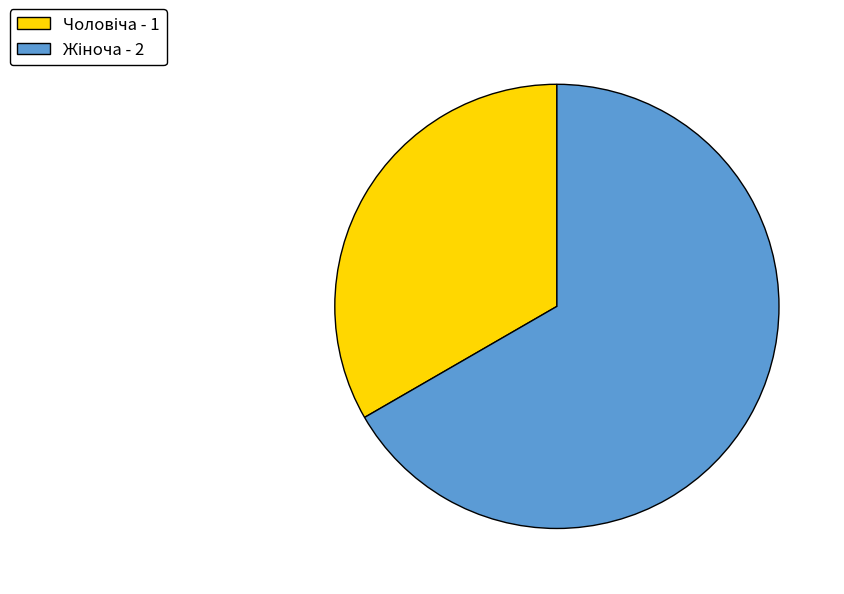

Does any single category account for the majority?

Yes